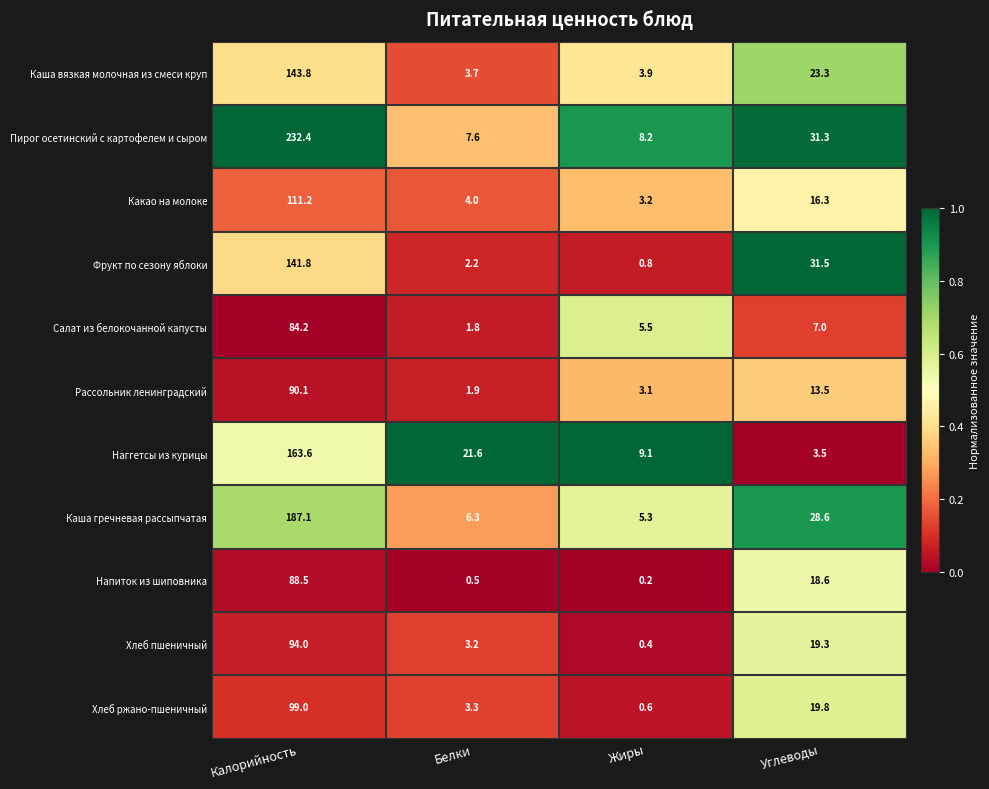

At which category is the sum across all series the highest?

Калорийность